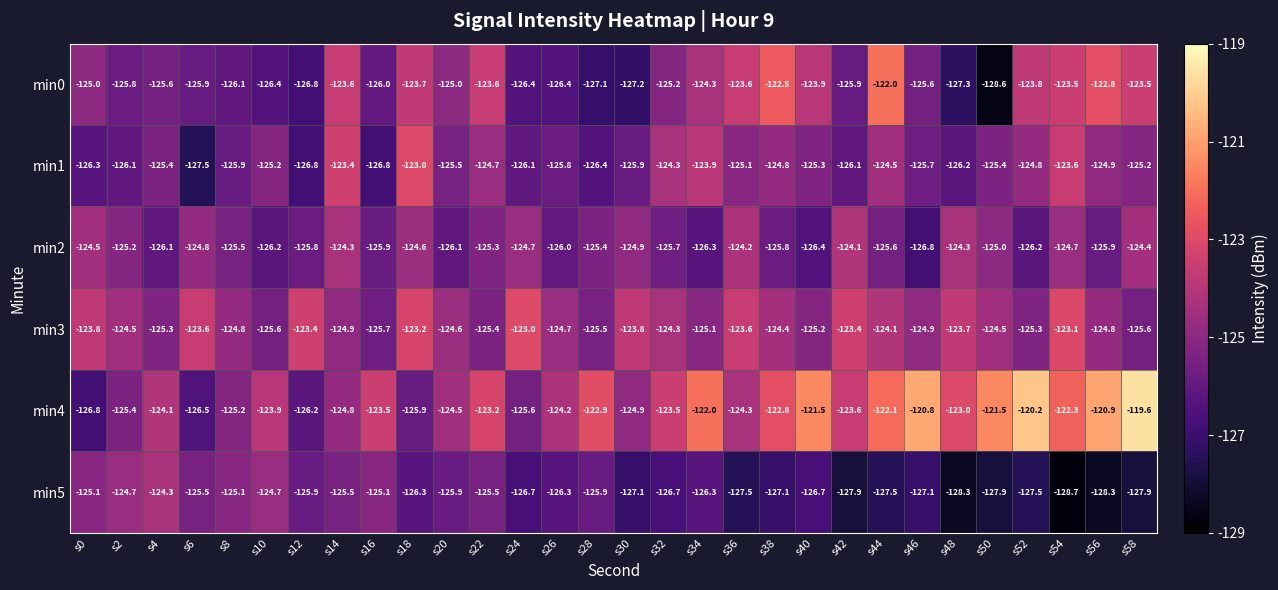

Which series has the widest spread of values?

min4